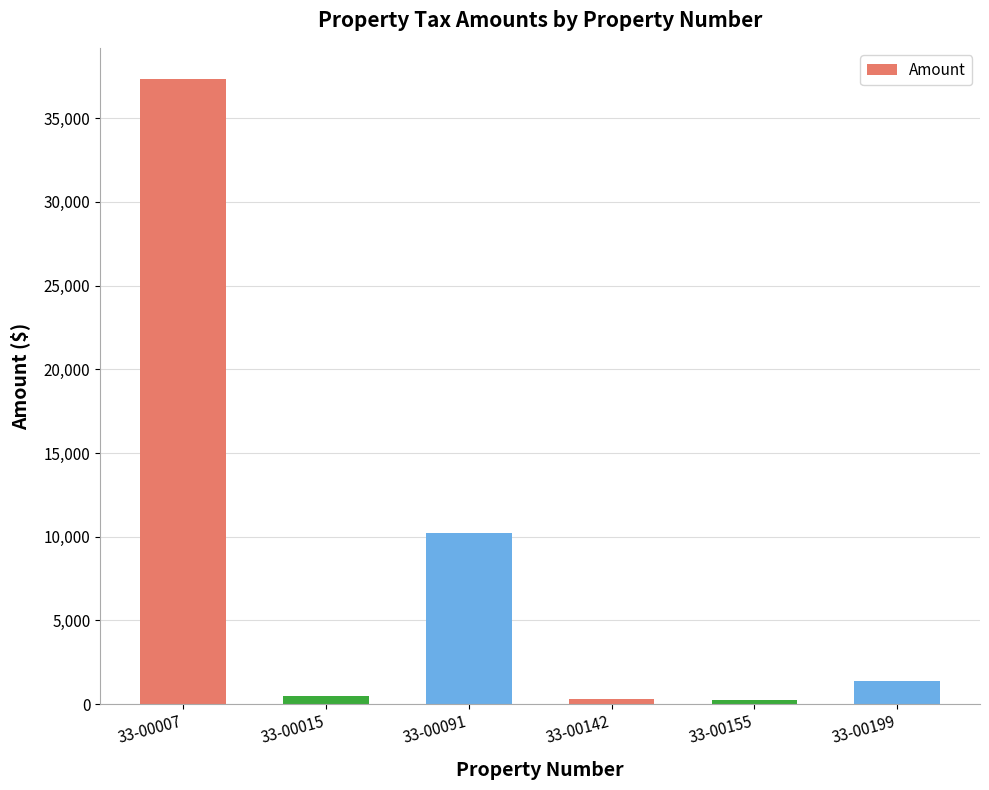

Which category has the highest value across all series?

33-00007